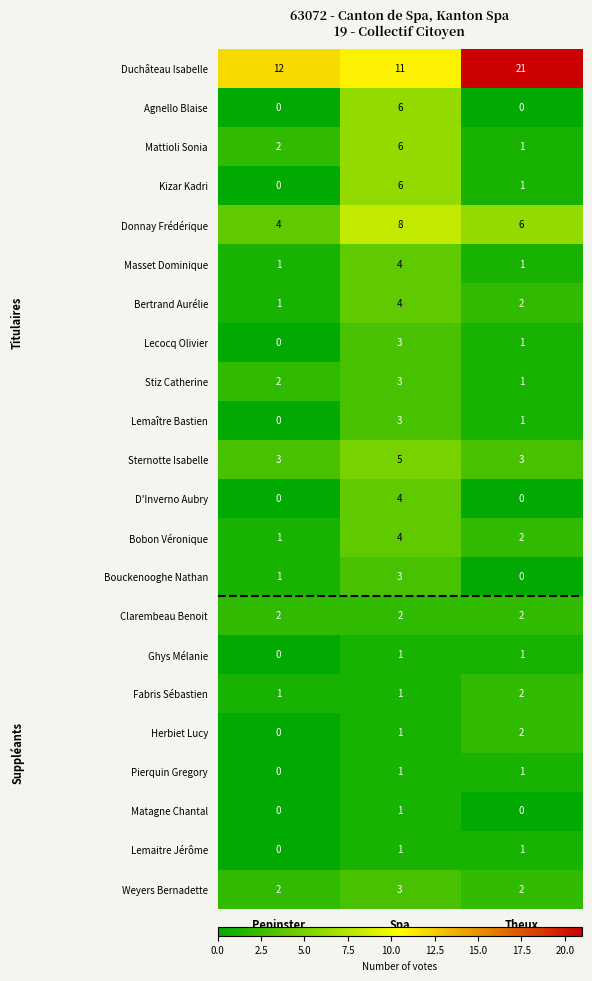

At which label does Lemaître Bastien reach its peak?

Spa